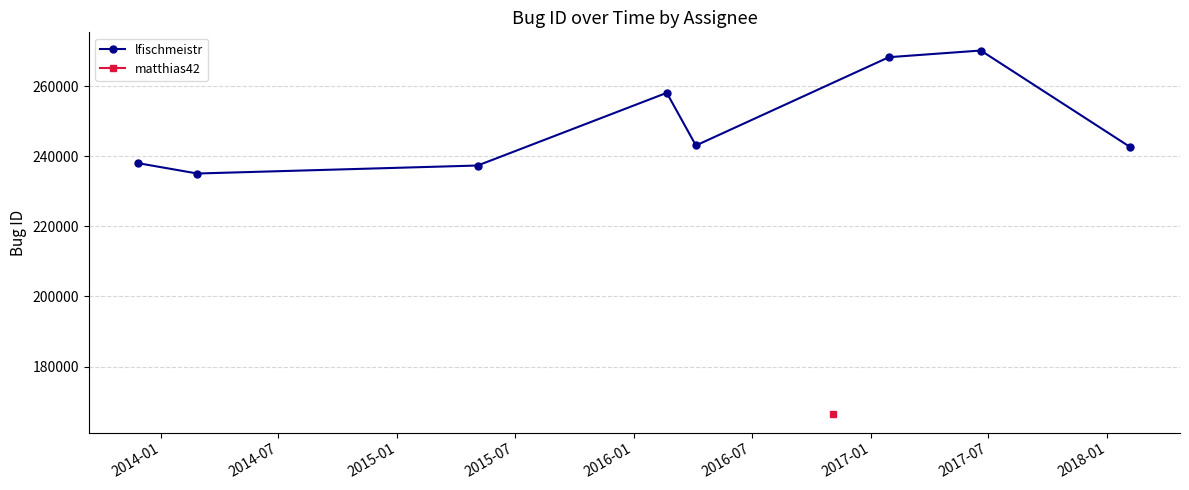

True or false: lfischmeistr has more than 2 points higher than both neighbors.

False